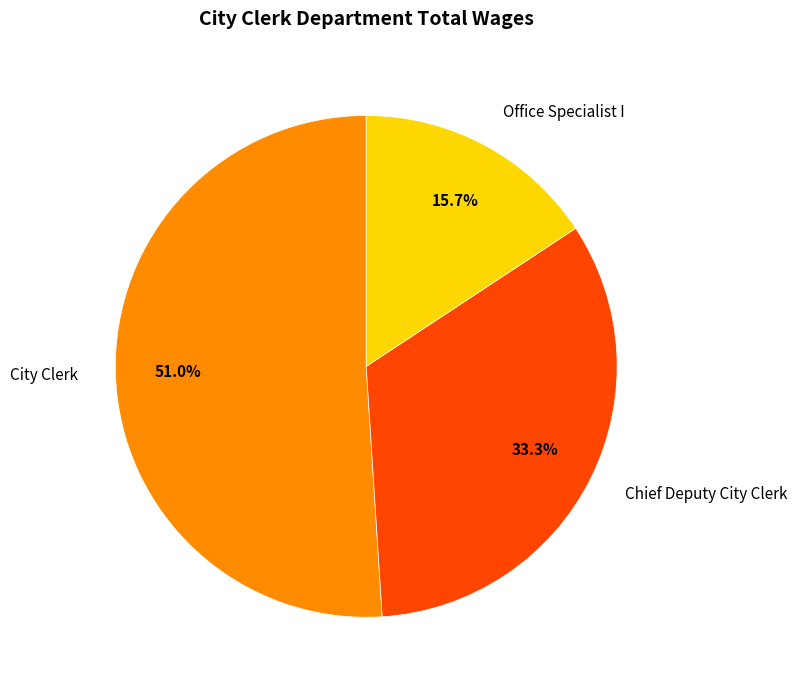

To the nearest percent, what is the combined percentage of Office Specialist I and City Clerk?

67%